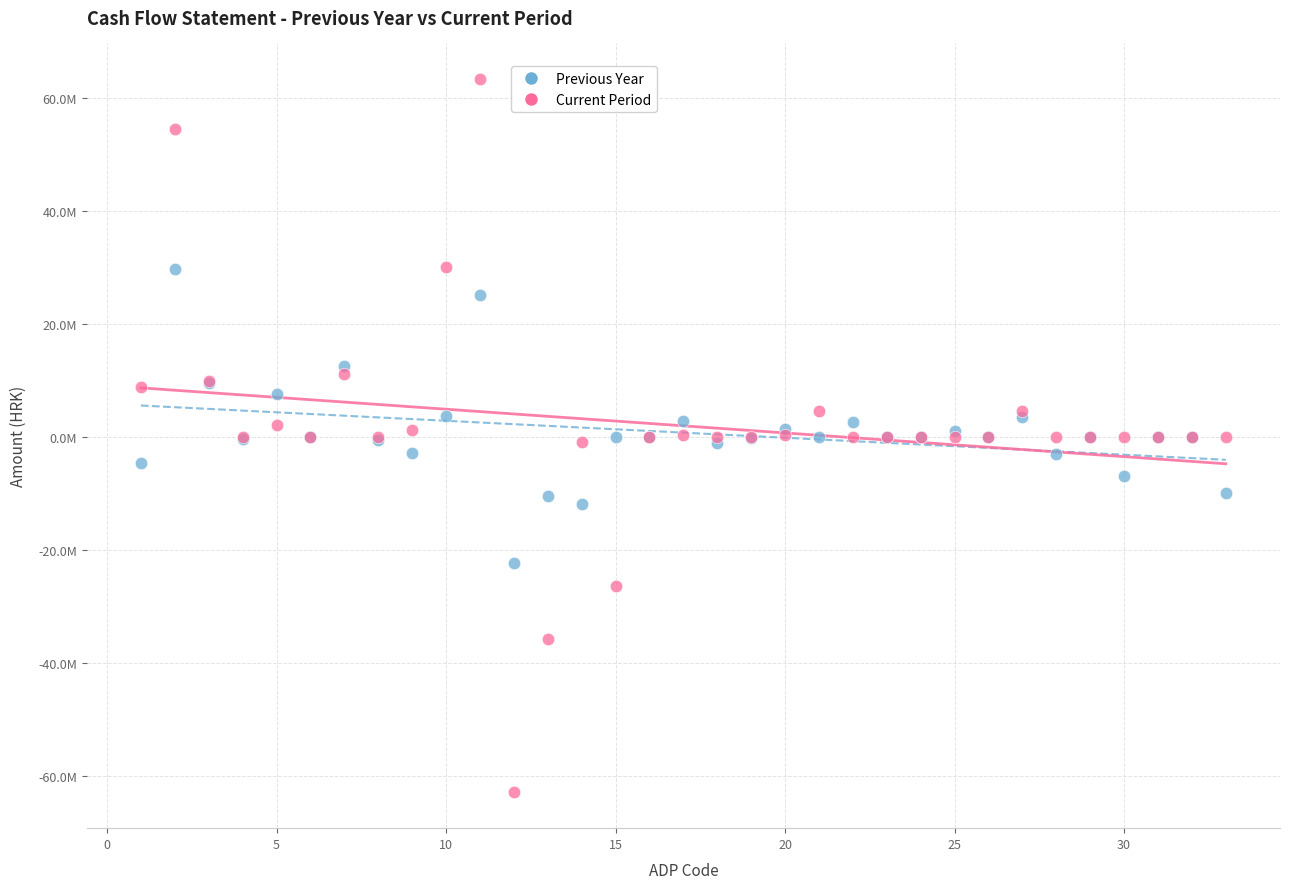

What are all the series names shown in the legend?

Previous Year, Current Period